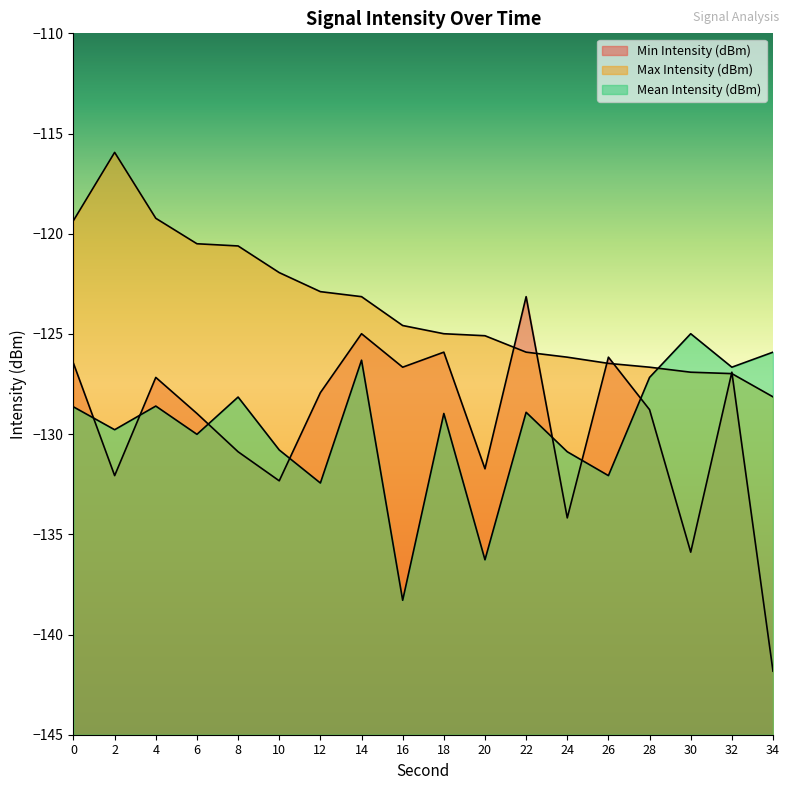

What is the total value across all series at 16?

-389.5